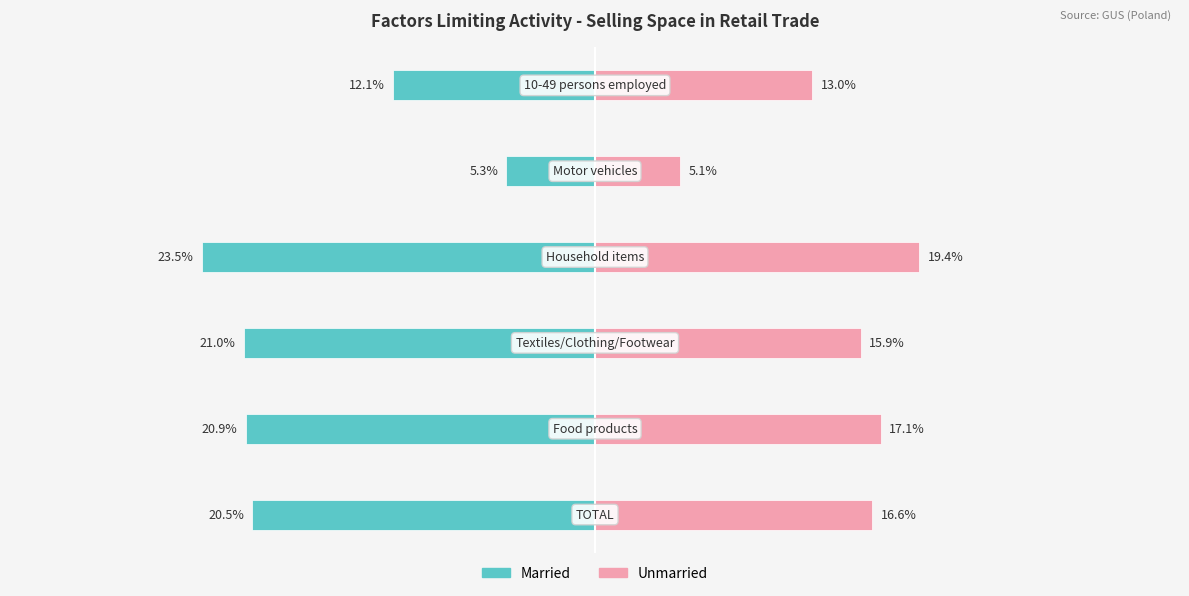

The Unmarried series shows 7.7 at 4. True or false?

False